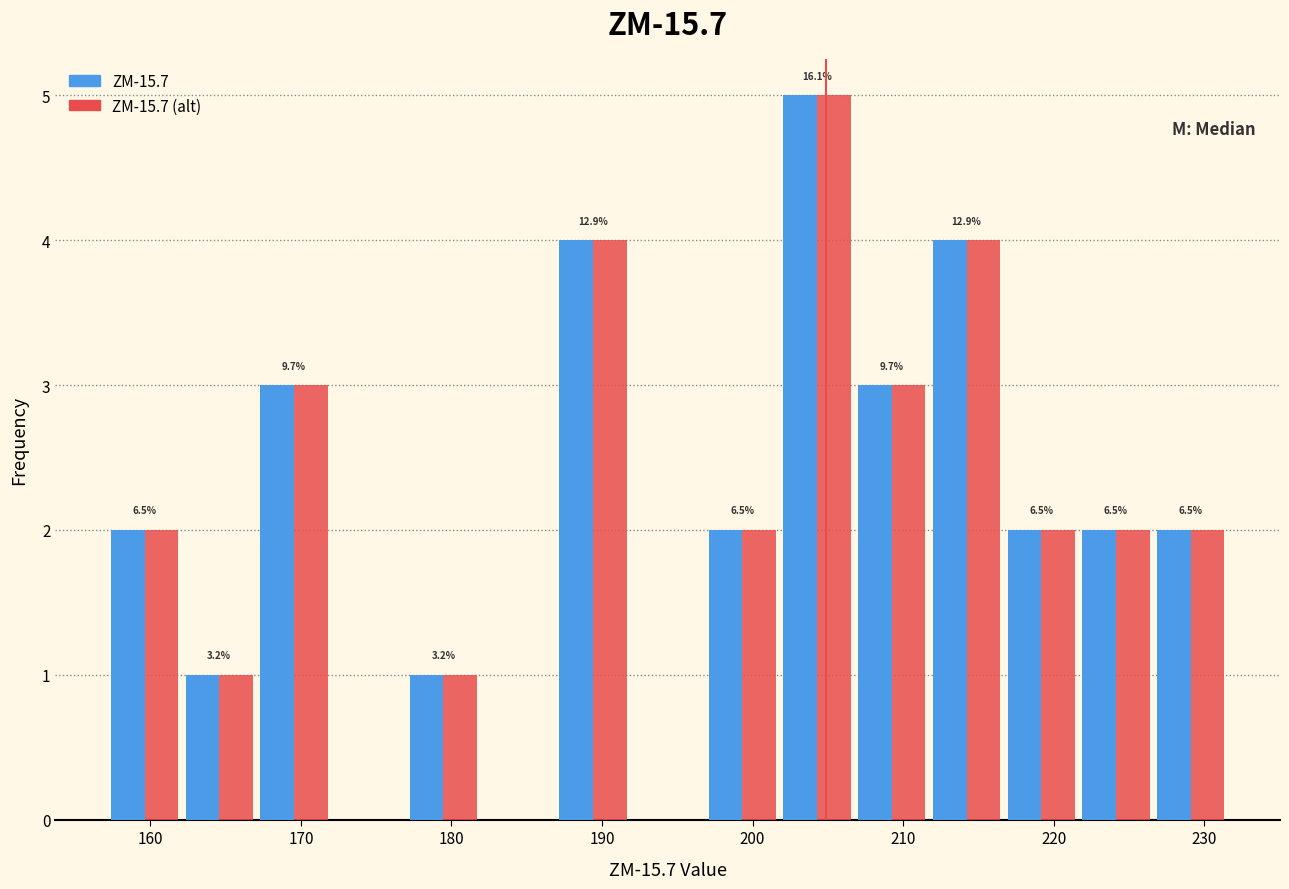

In the ZM-15.7 (alt) series, which range on the x-axis has the tallest bar?

202 to 207